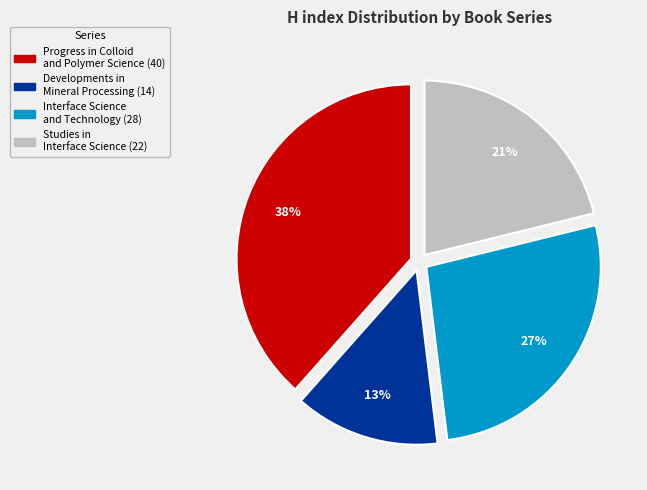

The Interface Science and Technology slice represents 41% of the pie. True or false?

False